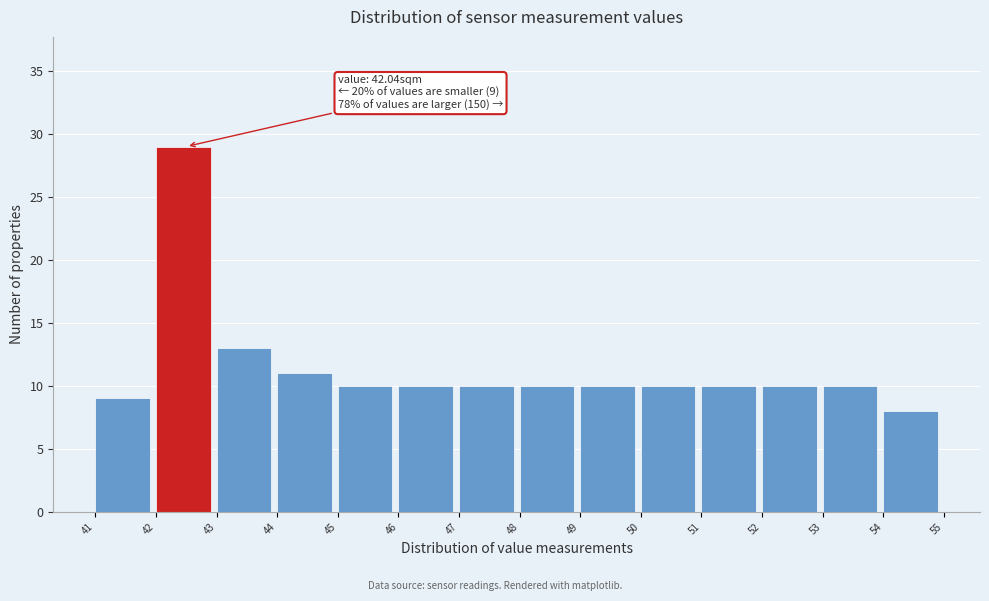

Over which range of the x-axis is the bar tallest?

42 to 43